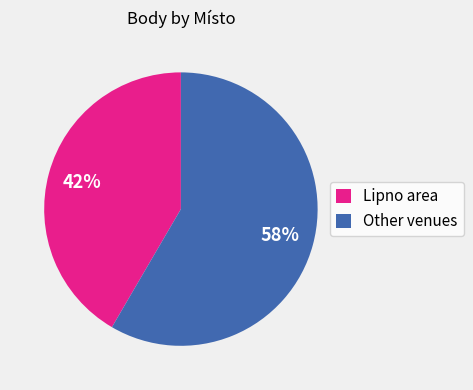

Do Lipno area and Other venues together represent more than half of the pie?

Yes